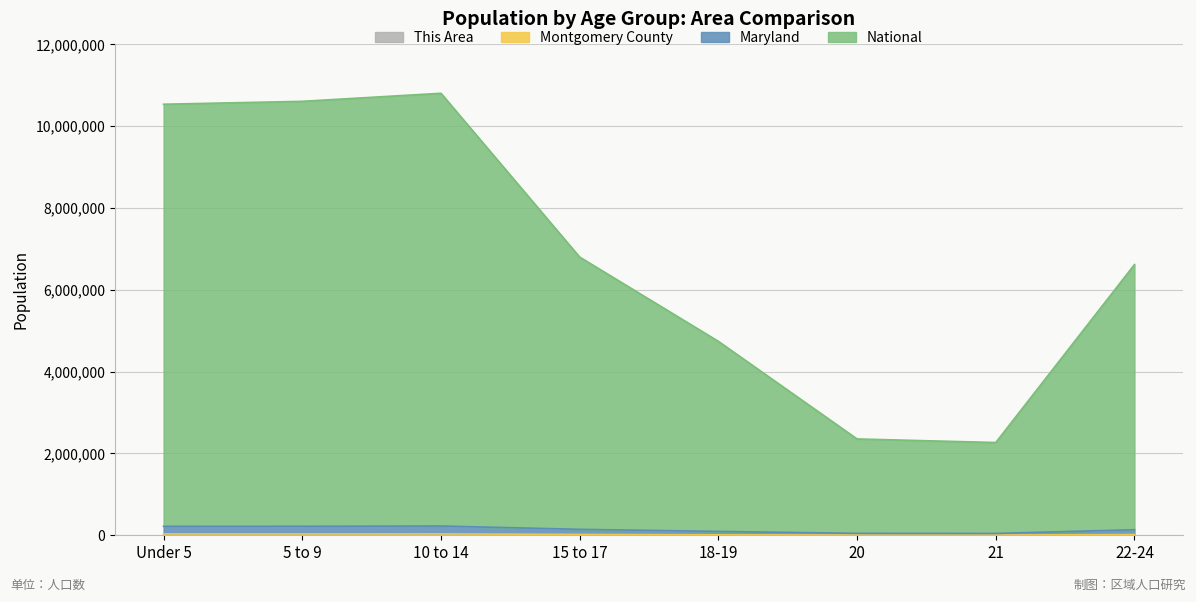

Does the chart display data point markers on the line(s)?

No